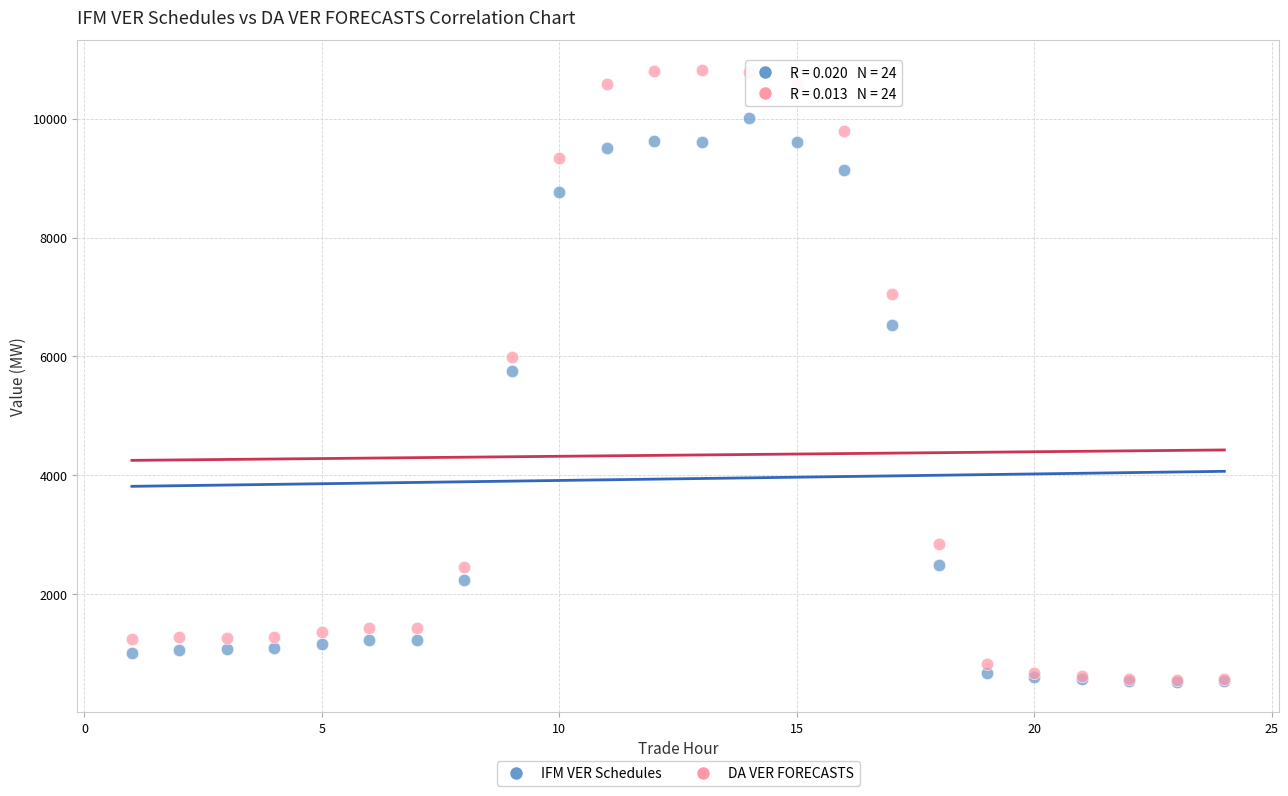

In the IFM VER Schedules series, what Y value is closest to 5270?

5756.9